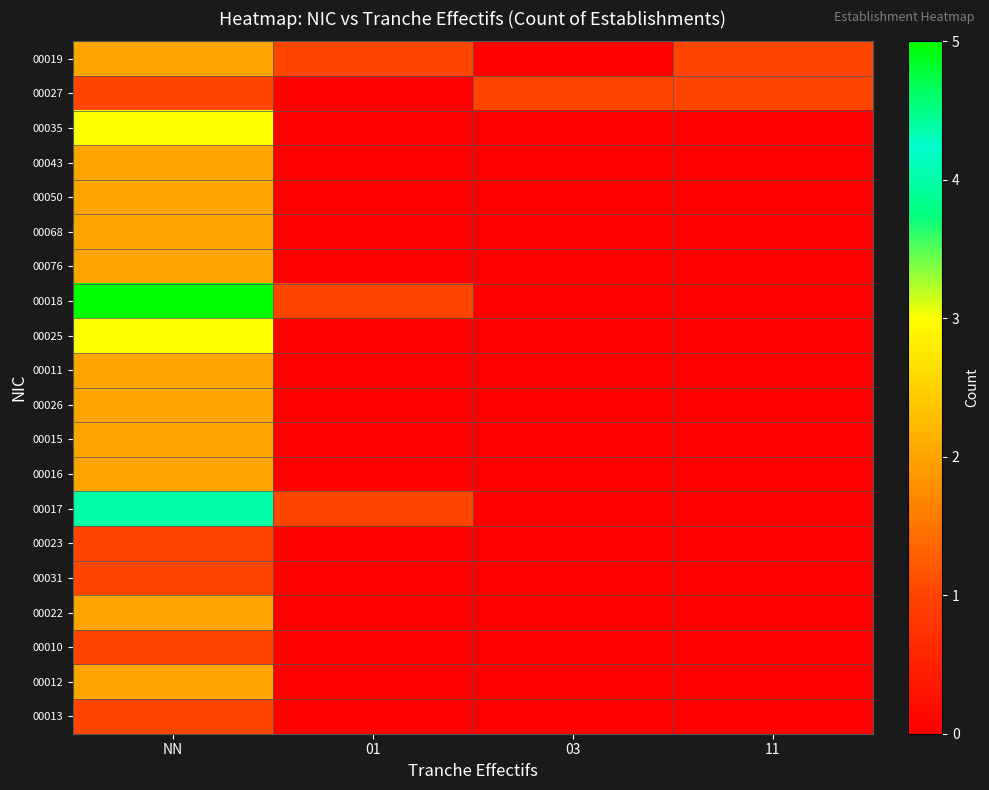

What is the total value across all series at NN?

42